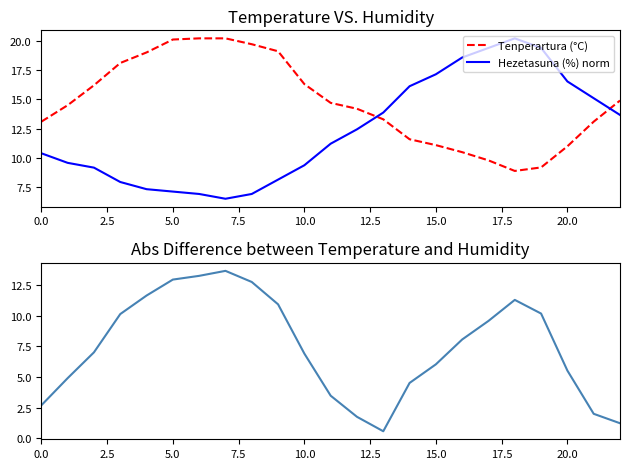

How many times do Tenperartura (°C) and Hezetasuna (%) norm cross each other?

2